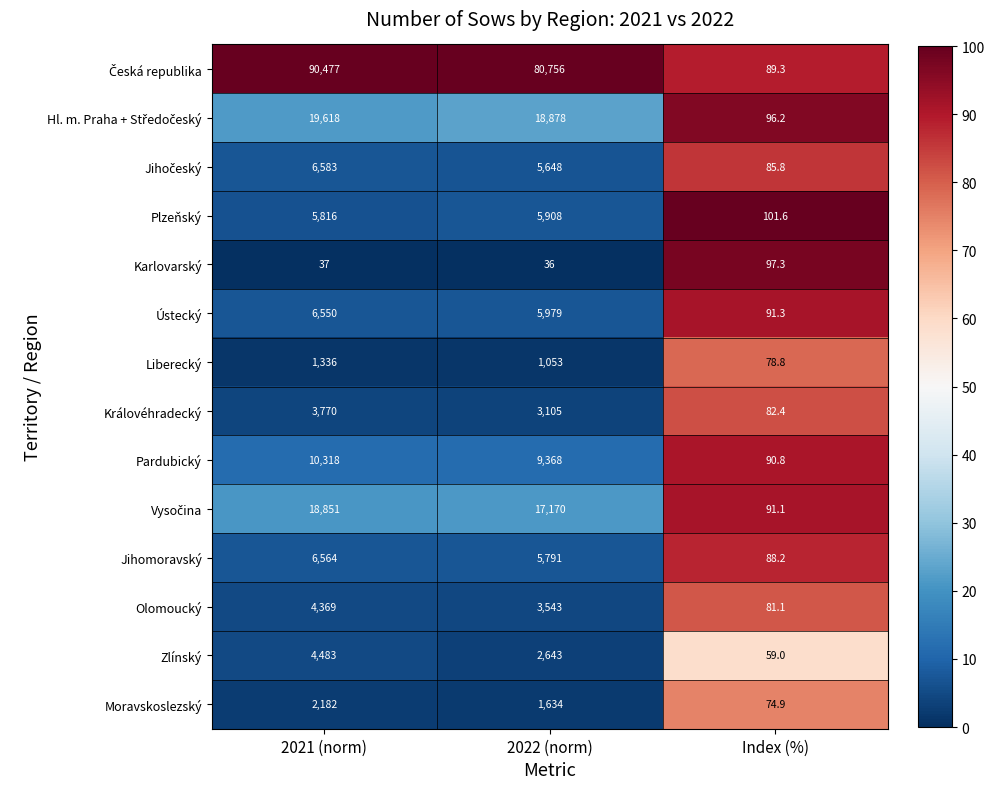

What is the difference between the highest and lowest values at 2021 (norm)?

90440.0